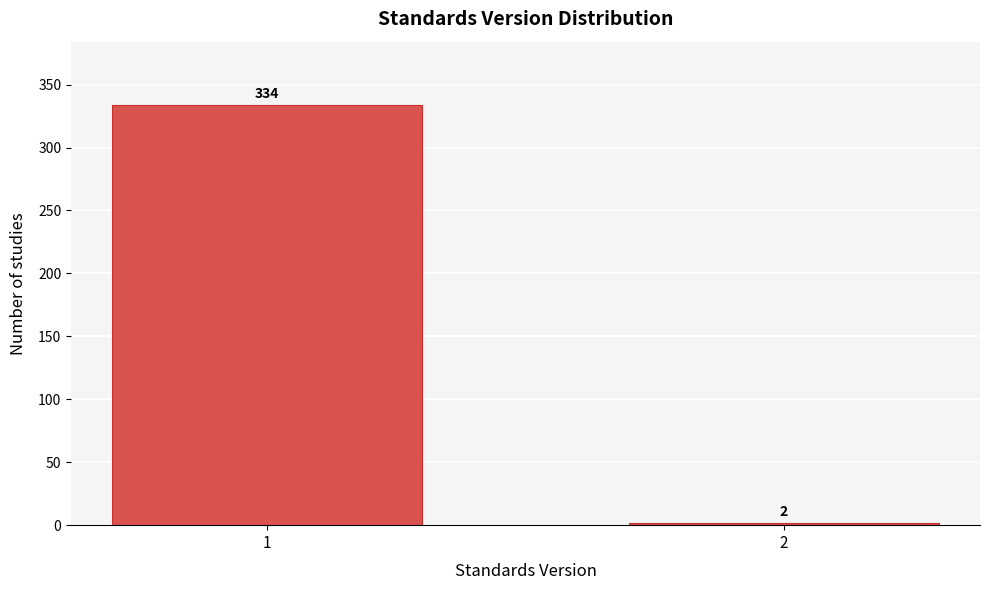

Reading left to right, list all the values displayed in this chart.

334	2